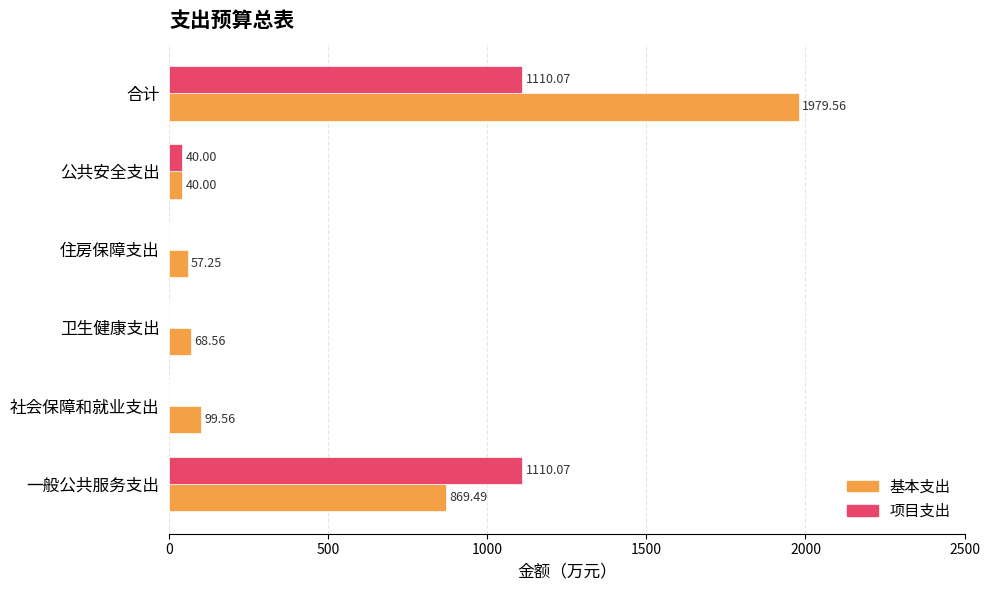

What is the sum of the 基本支出 values at 社会保障和就业支出 and 卫生健康支出?

168.1